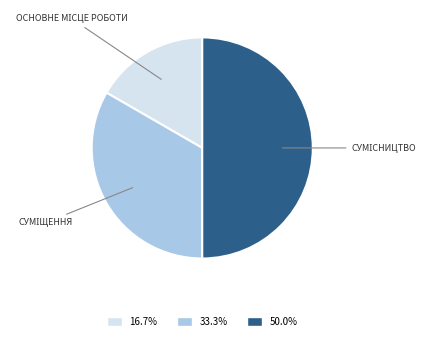

How many segments does this pie chart have?

3